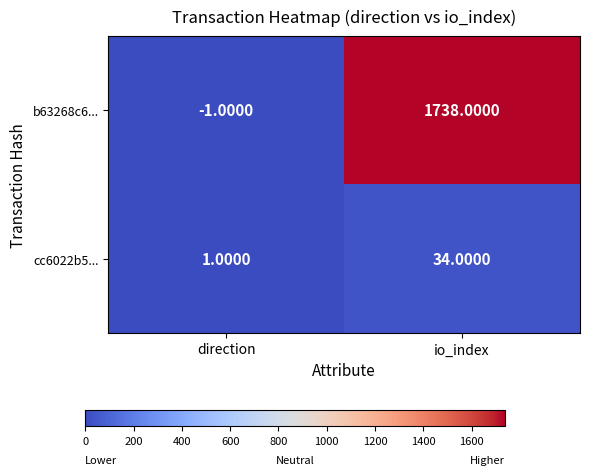

List the series in order of their overall mean, lowest first.

cc6022b5..., b63268c6...